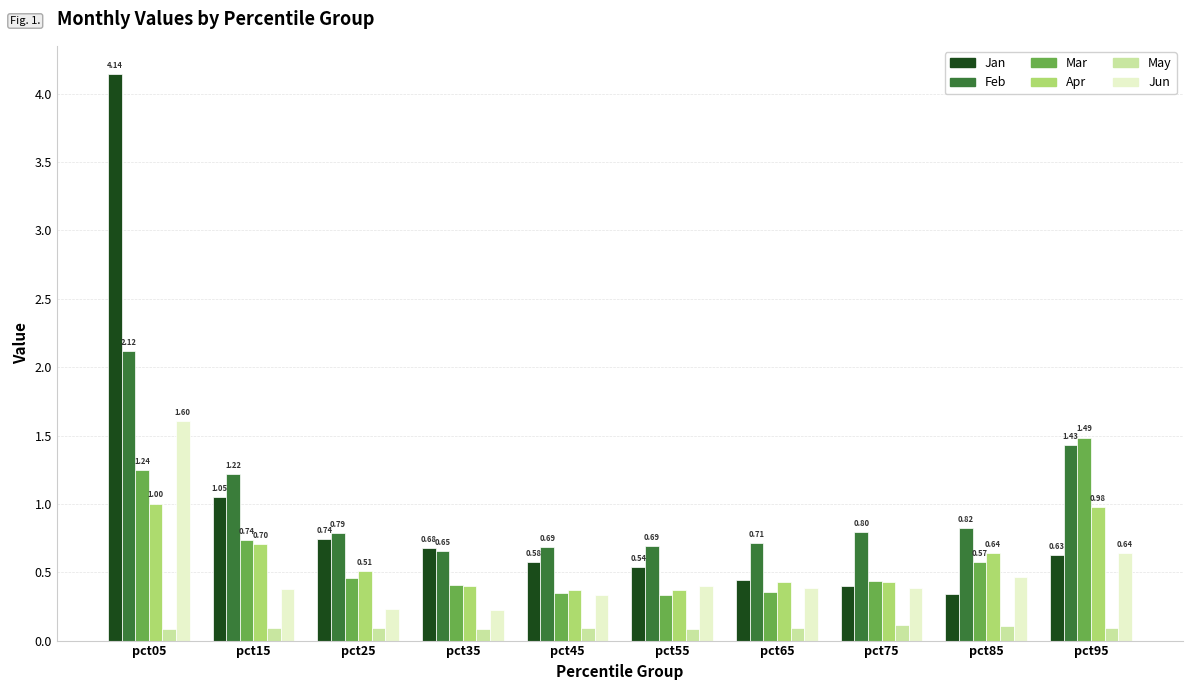

How many bars are there in each group?

6